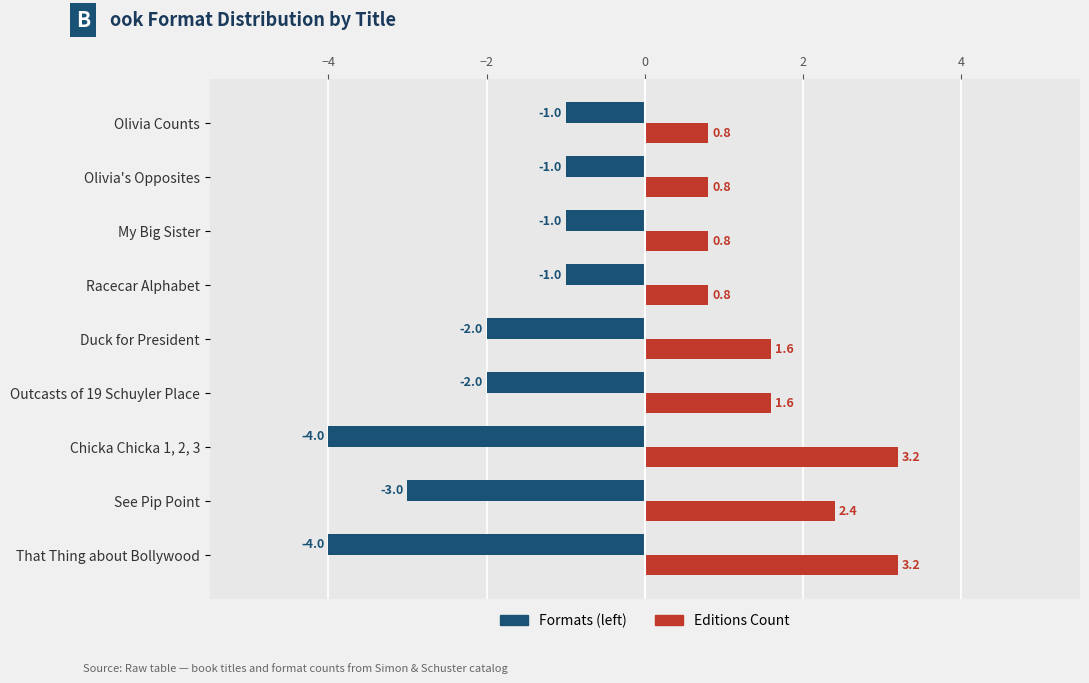

What is the difference between the maximum and minimum values in the Formats (left) series?

3.0